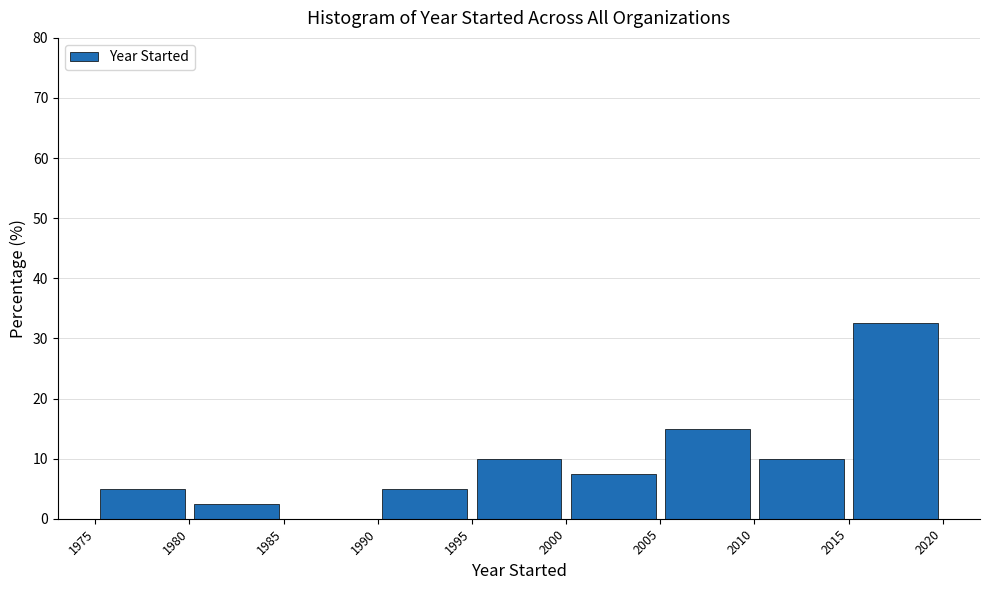

Over which range of the x-axis is the bar tallest?

2015 to 2020